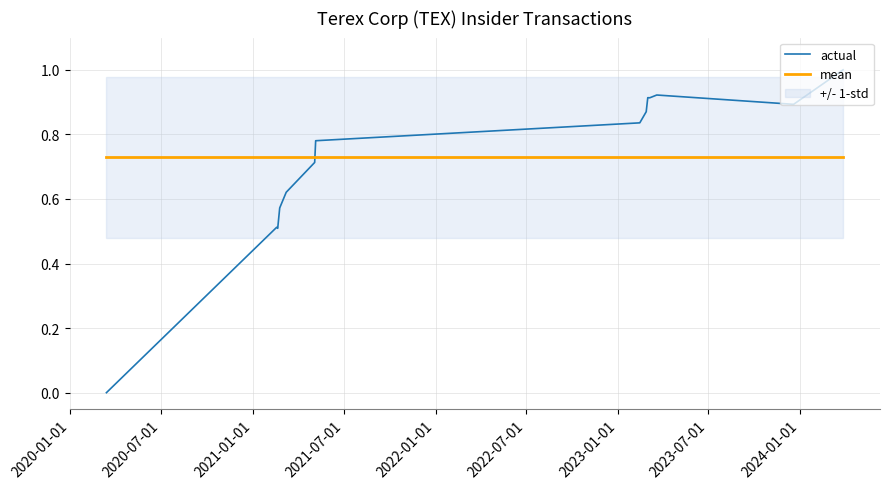

At how many categories does at least one series exceed 0?

15